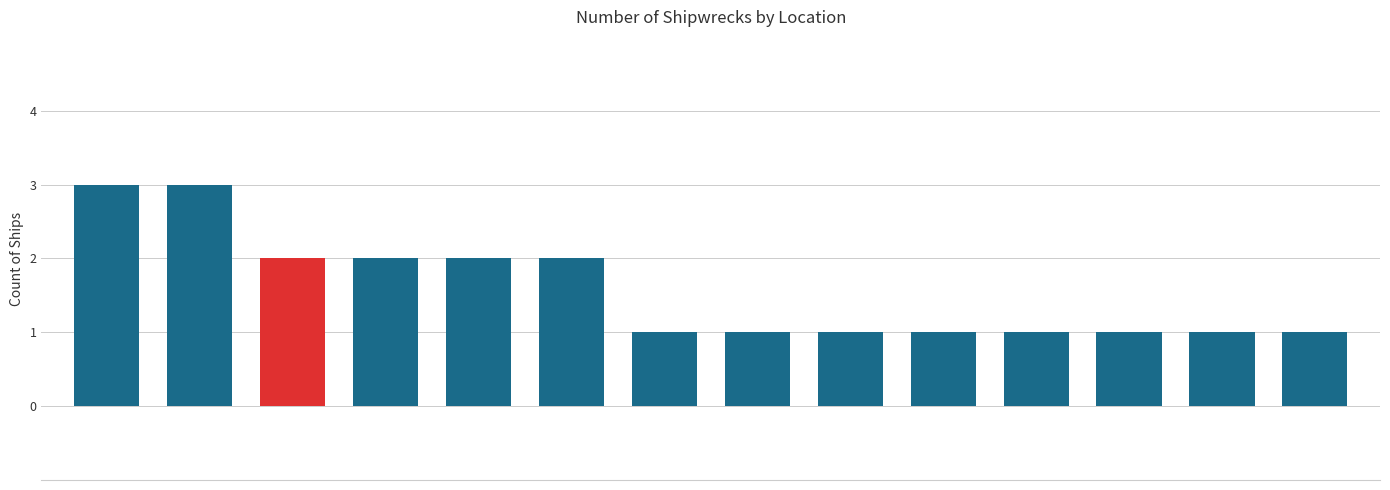

What is the difference between the maximum and minimum values?

2